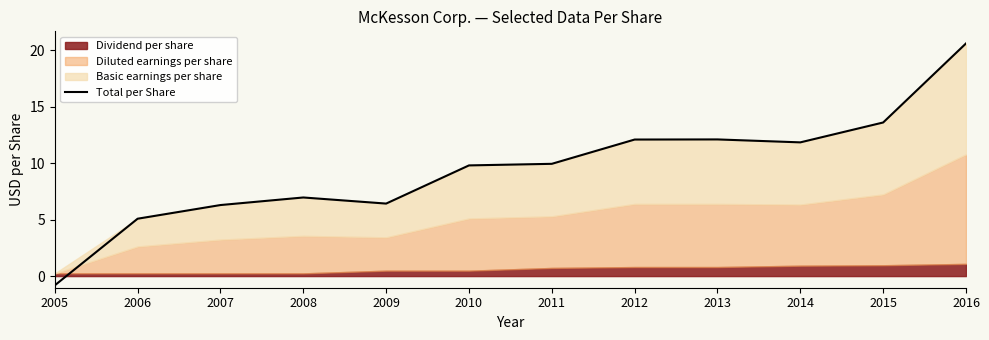

List the labels in order of value, smallest first.

2005, 2006, 2007, 2009, 2008, 2010, 2011, 2014, 2012, 2013, 2015, 2016